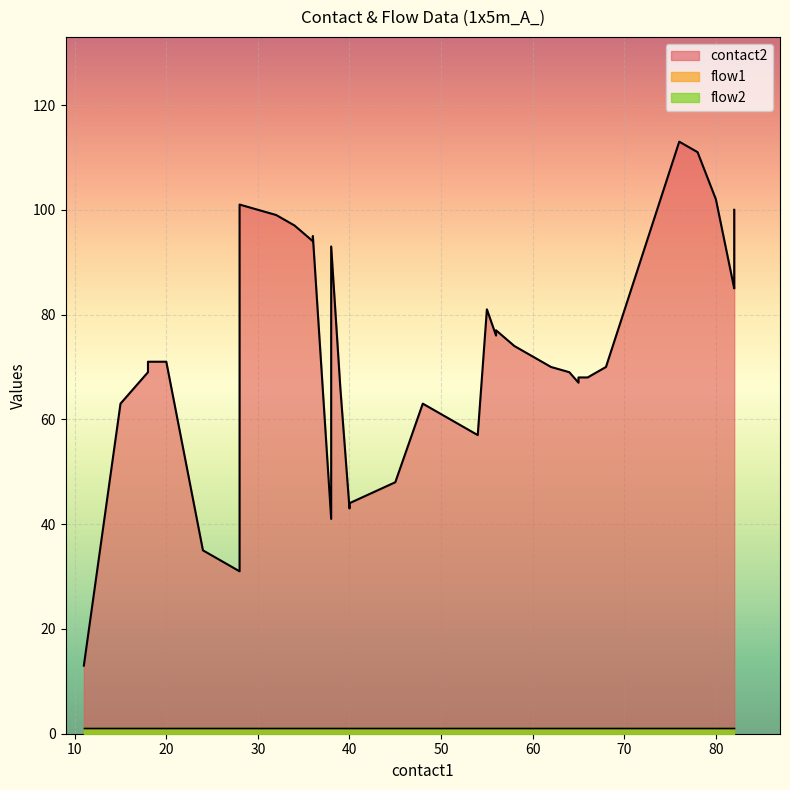

The value of contact2 at 27 is 129. True or false?

False